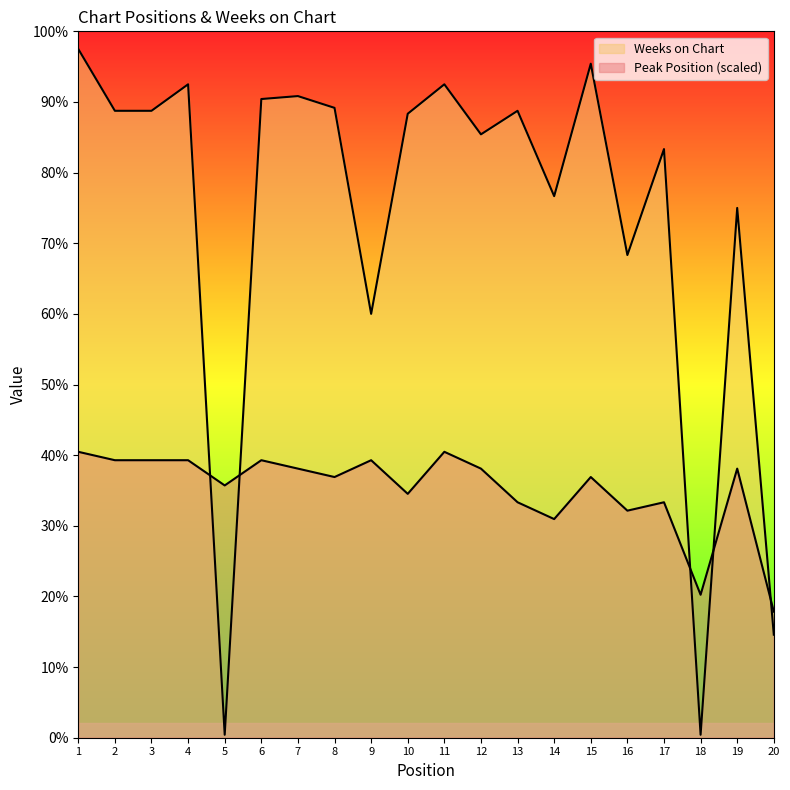

What is the sum of all Peak Position values?

1688.6